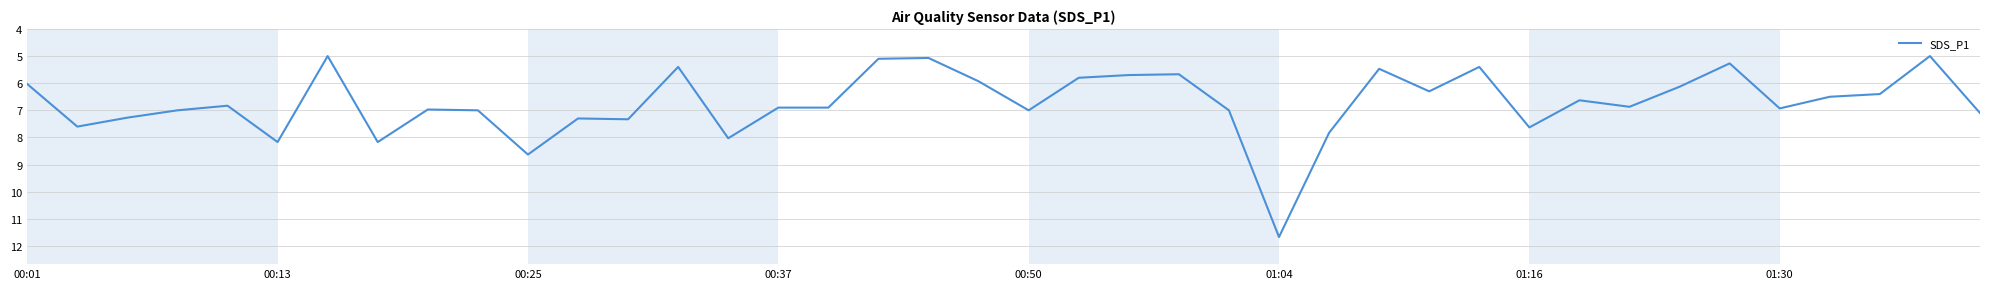

What is the difference between the maximum and minimum values?

6.7